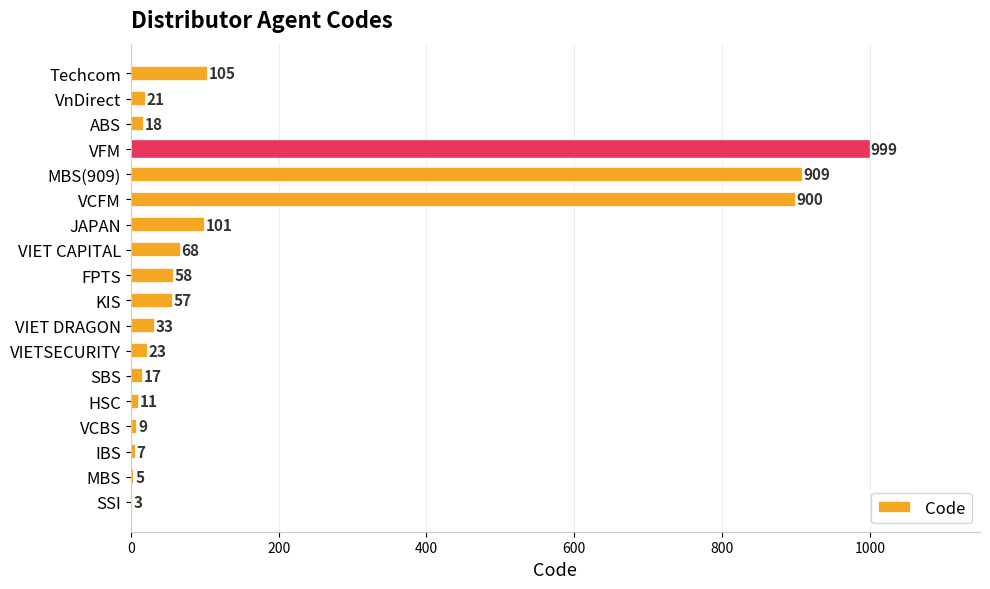

What value does the data have at VnDirect?

21